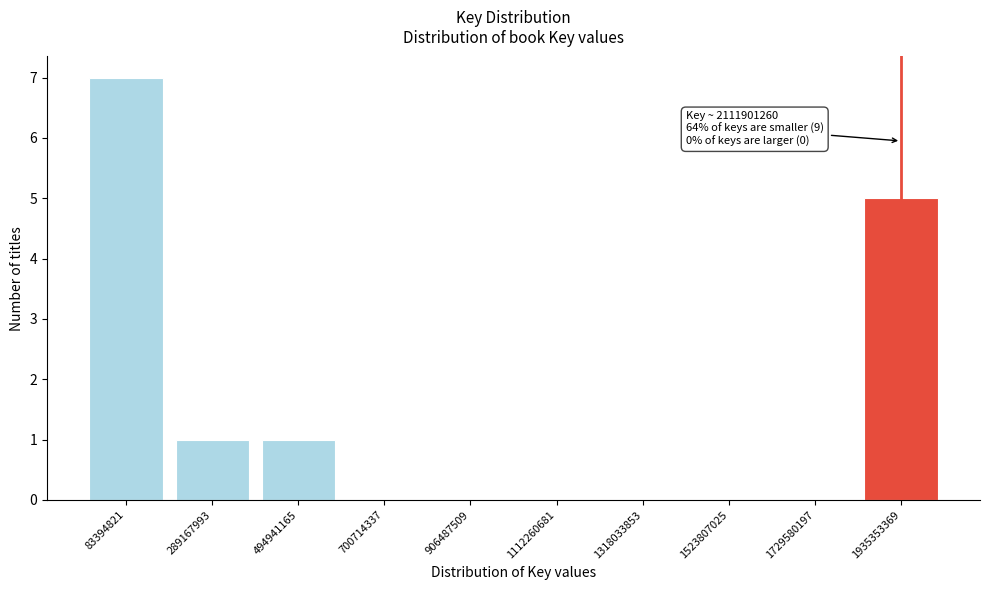

Reading left to right, list all the values displayed in this chart.

83394821=7	289167993=1	494941165=1	700714337=0	906487509=0	1112260681=0	1318033853=0	1523807025=0	1729580197=0	1935353369=5